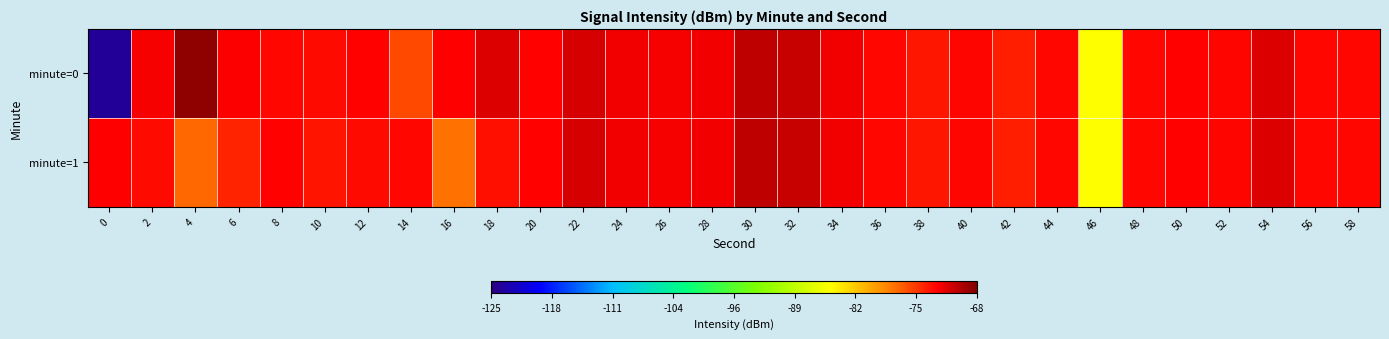

Rank the series by their average value, from lowest to highest.

minute=0, minute=1